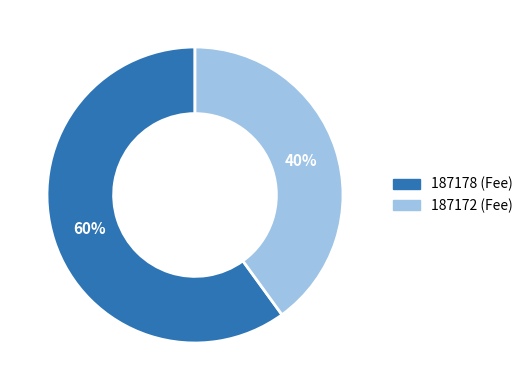

Which category has the biggest portion of the pie?

187178